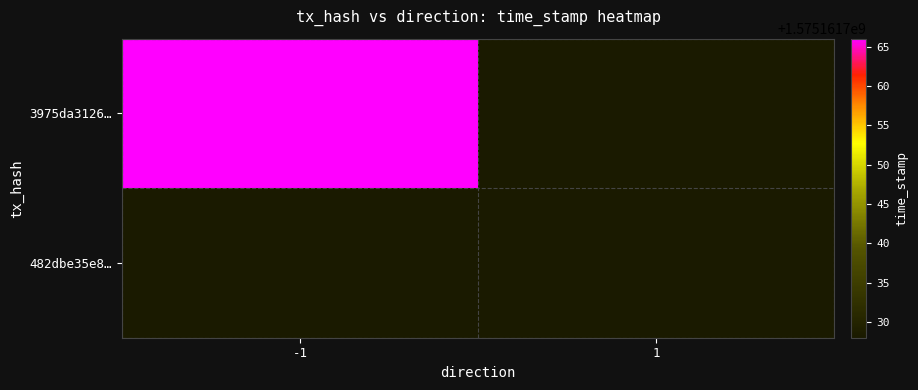

How many categories are shown in the chart?

2